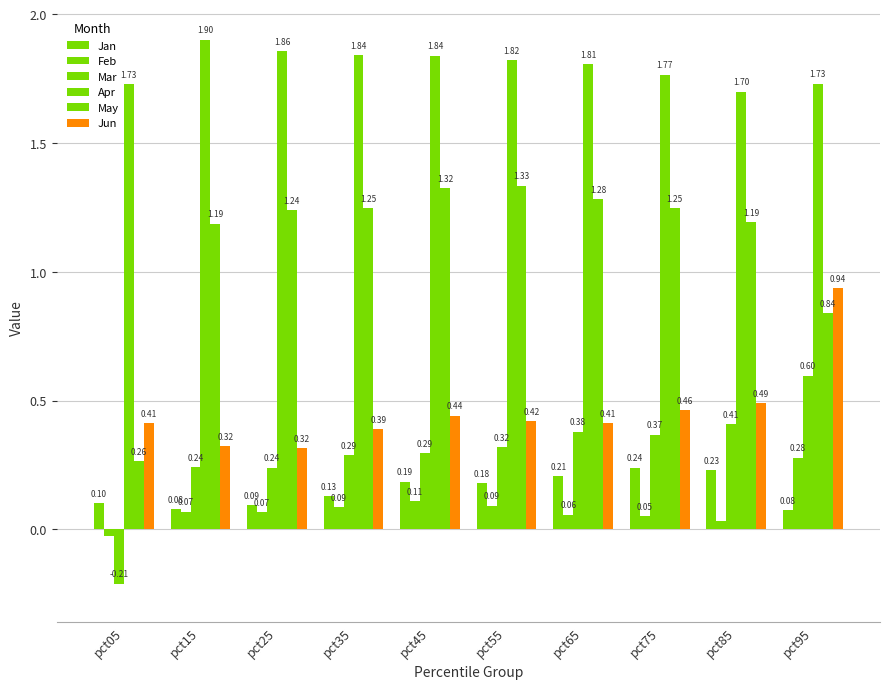

What is the spread (max minus min) of values at pct85?

1.7